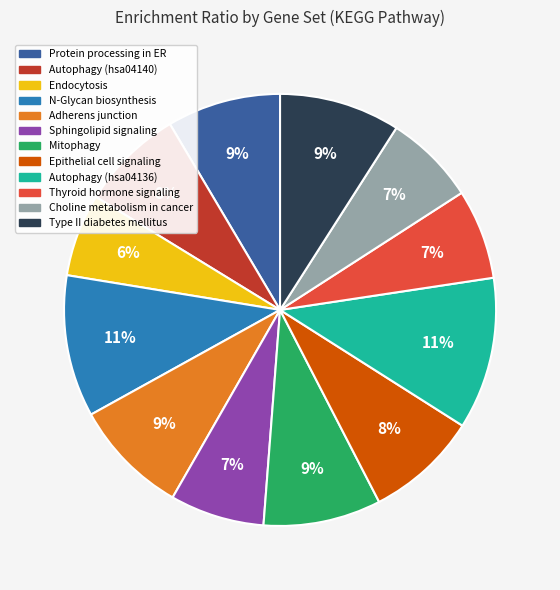

Is there a majority slice in this chart?

No